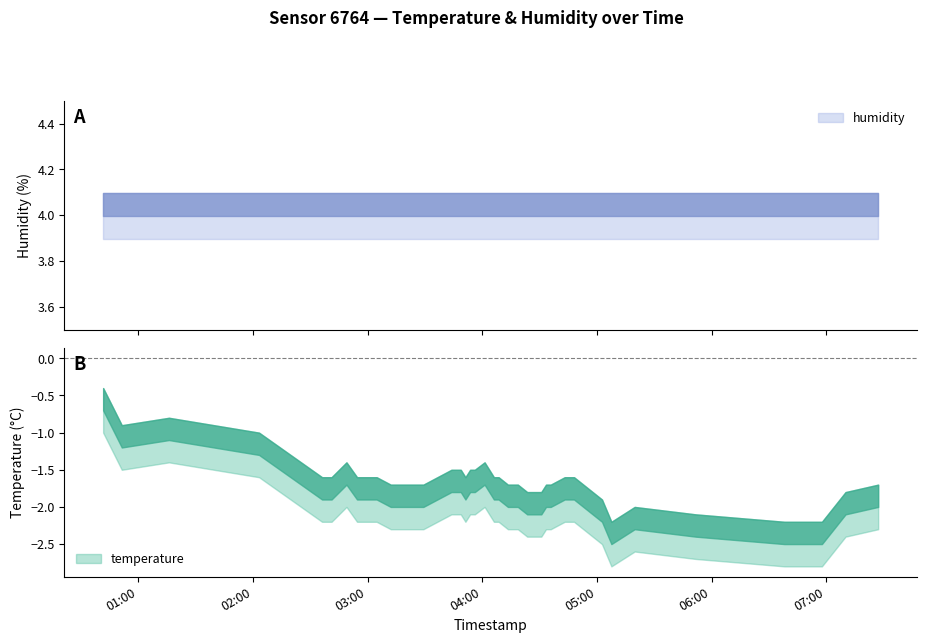

The temperature series shows -0.4 at 2023-02-10T03:43:53. True or false?

False